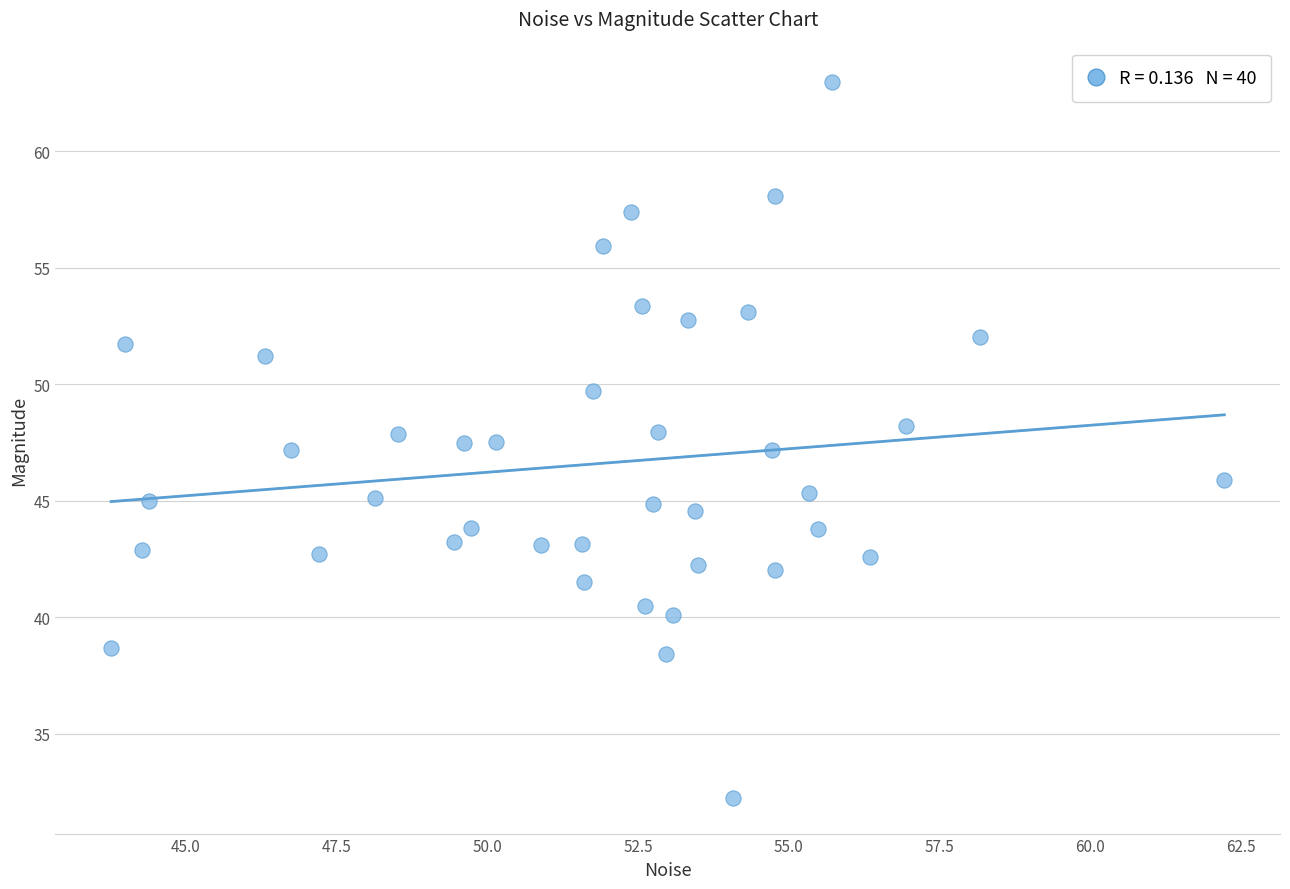

What is the range of Y values (max minus min)?

30.7